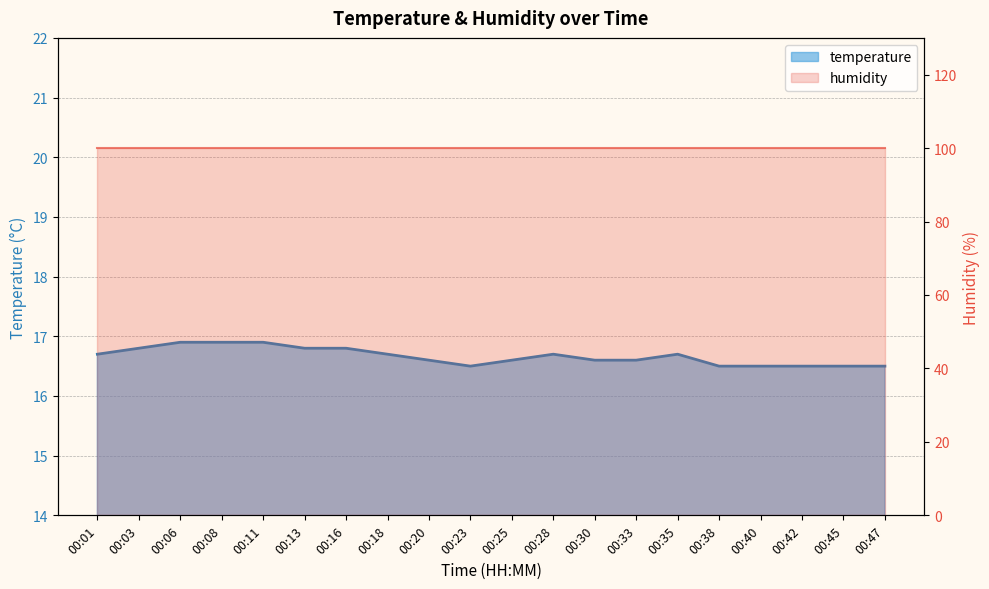

Rank the categories by value from lowest to highest.

00:23, 00:38, 00:40, 00:42, 00:45, 00:47, 00:20, 00:25, 00:30, 00:33, 00:01, 00:18, 00:28, 00:35, 00:03, 00:13, 00:16, 00:06, 00:08, 00:11